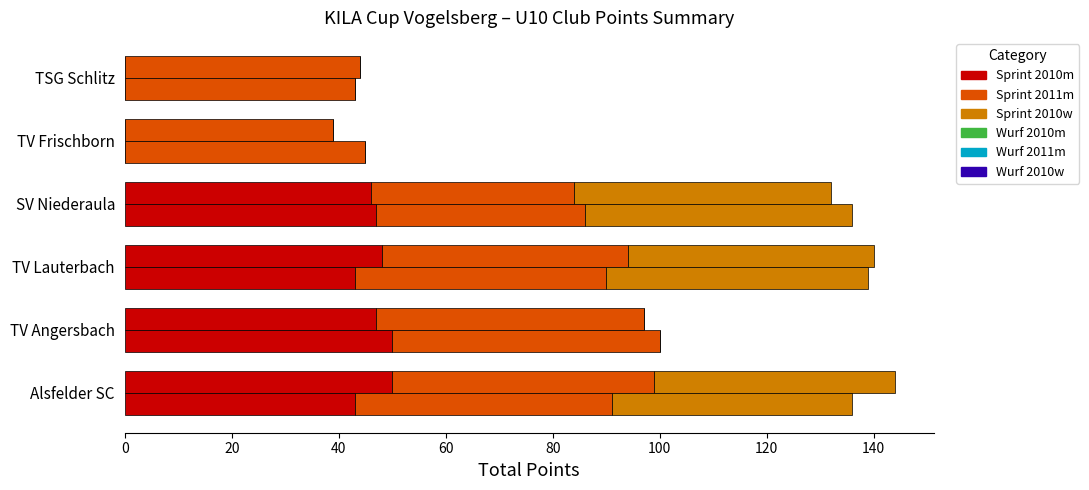

The Sprint Points (2011m) series shows 65 at Alsfelder SC. True or false?

False